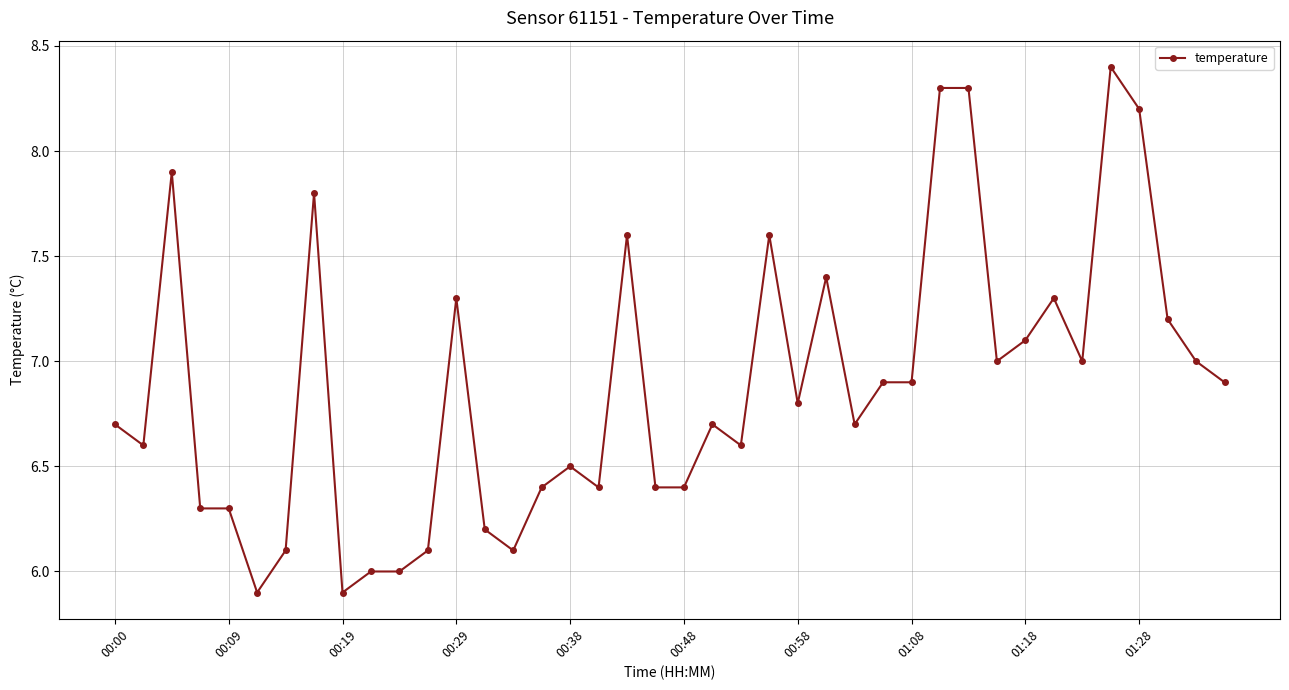

Reading right to left, extract all data points from this chart.

6.9	7.0	7.2	8.2	8.4	7.0	7.3	7.1	7.0	8.3	8.3	6.9	6.9	6.7	7.4	6.8	7.6	6.6	6.7	6.4	6.4	7.6	6.4	6.5	6.4	6.1	6.2	7.3	6.1	6.0	6.0	5.9	7.8	6.1	5.9	6.3	6.3	7.9	6.6	6.7